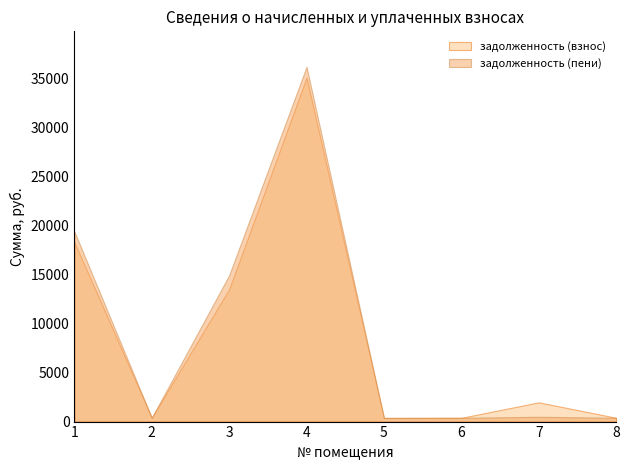

How many lines are shown in the chart?

2